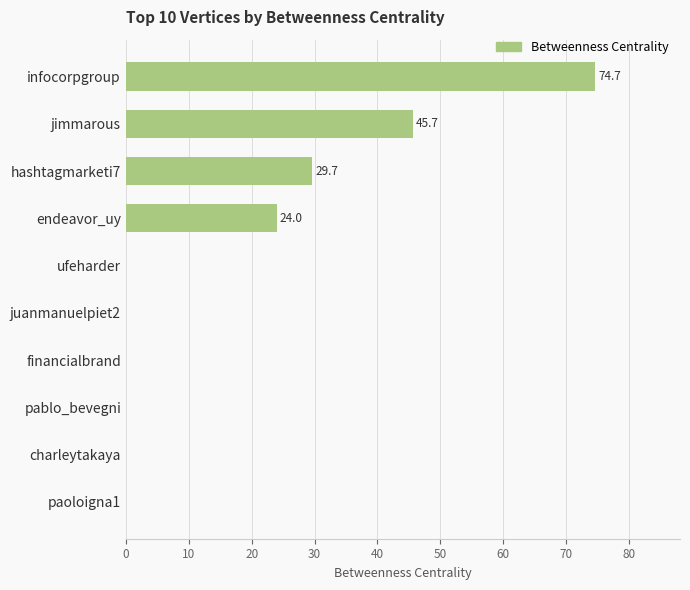

Is it true that the value at hashtagmarketi7 is 49.7?

False